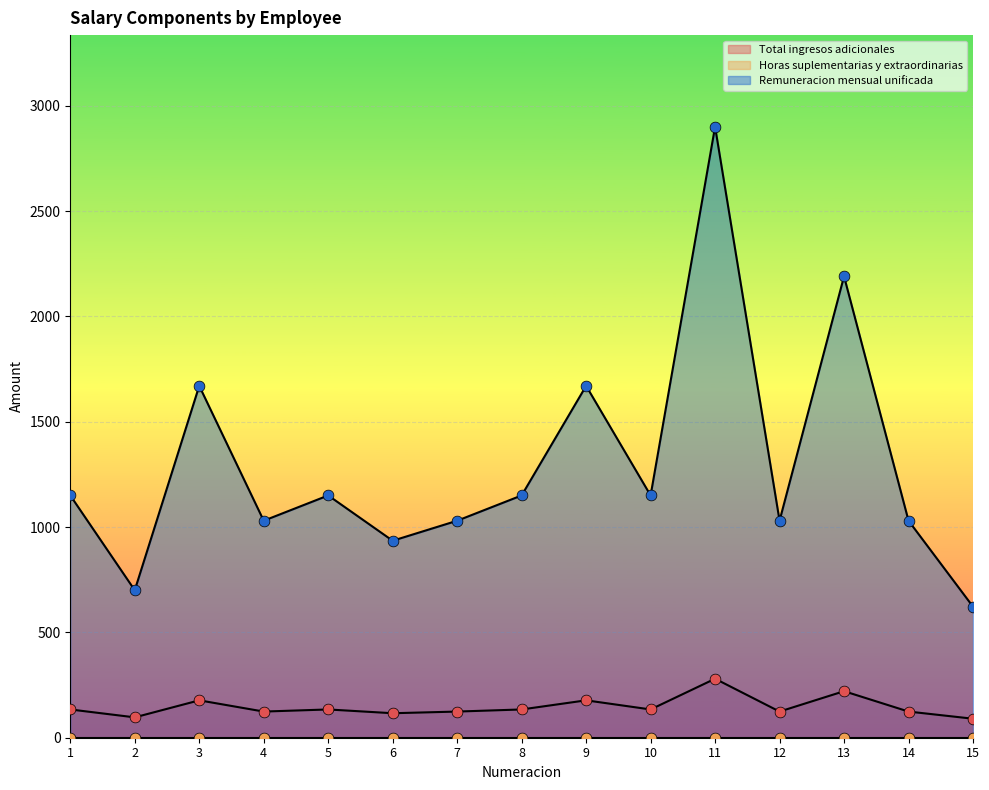

At how many categories does at least one series exceed 1250?

4